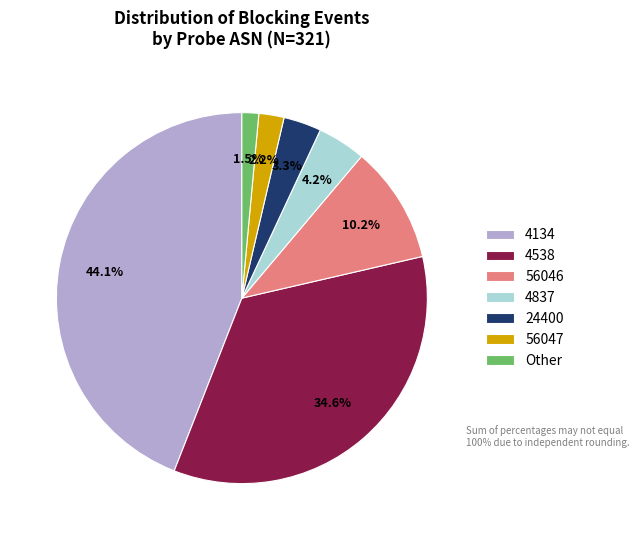

Rank the categories by value from lowest to highest.

Other, 56047, 24400, 4837, 56046, 4538, 4134